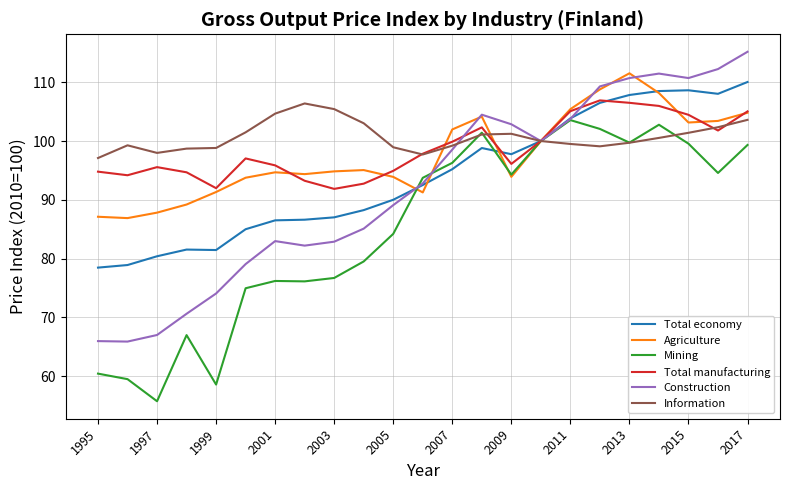

What is the maximum value shown in the chart?

115.2